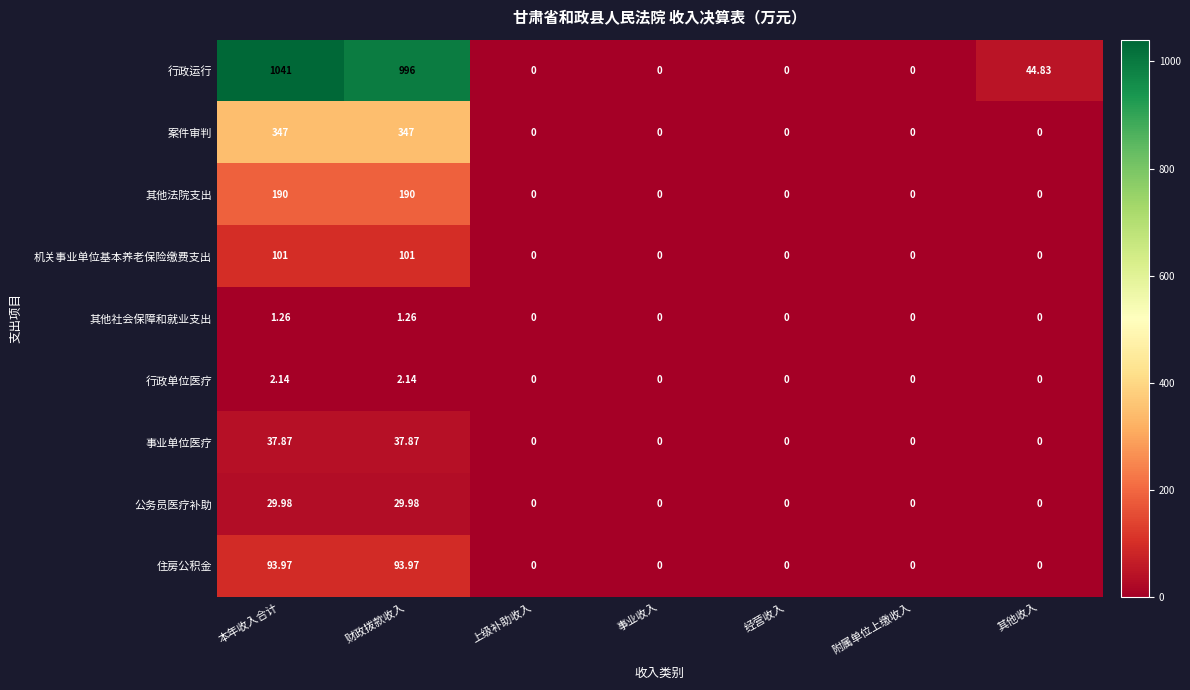

Which series has the largest total across all categories?

行政运行